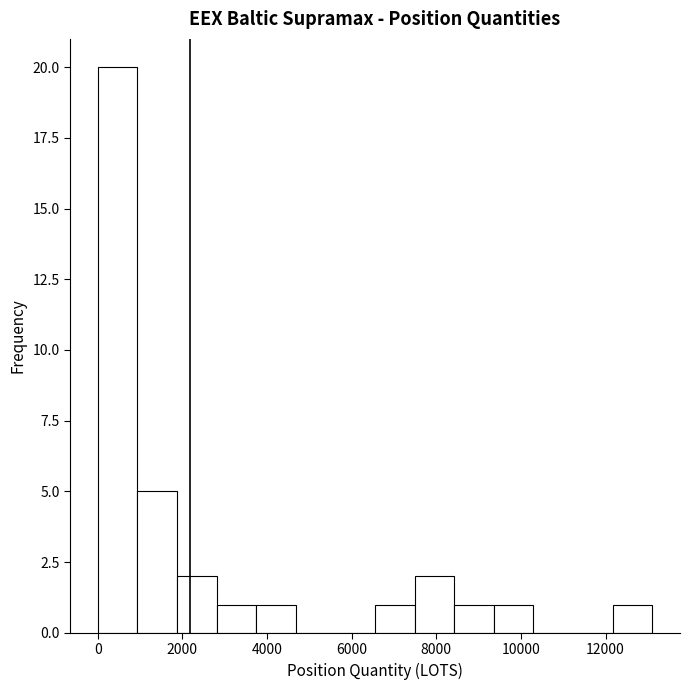

Reading left to right, list every bar in this chart as the range it spans on the x-axis followed by its height. Neither the bar edges nor the heights are printed on the chart, so give them approximately, as read against the axes.

0 to 1000: 20
1000 to 1800: 5
1800 to 2800: 2
2800 to 3800: 1
3800 to 4600: 1
4600 to 5600: 0
5600 to 6600: 0
6600 to 7400: 1
7400 to 8400: 2
8400 to 9400: 1
9400 to 10200: 1
10200 to 11200: 0
11200 to 12200: 0
12200 to 13200: 1